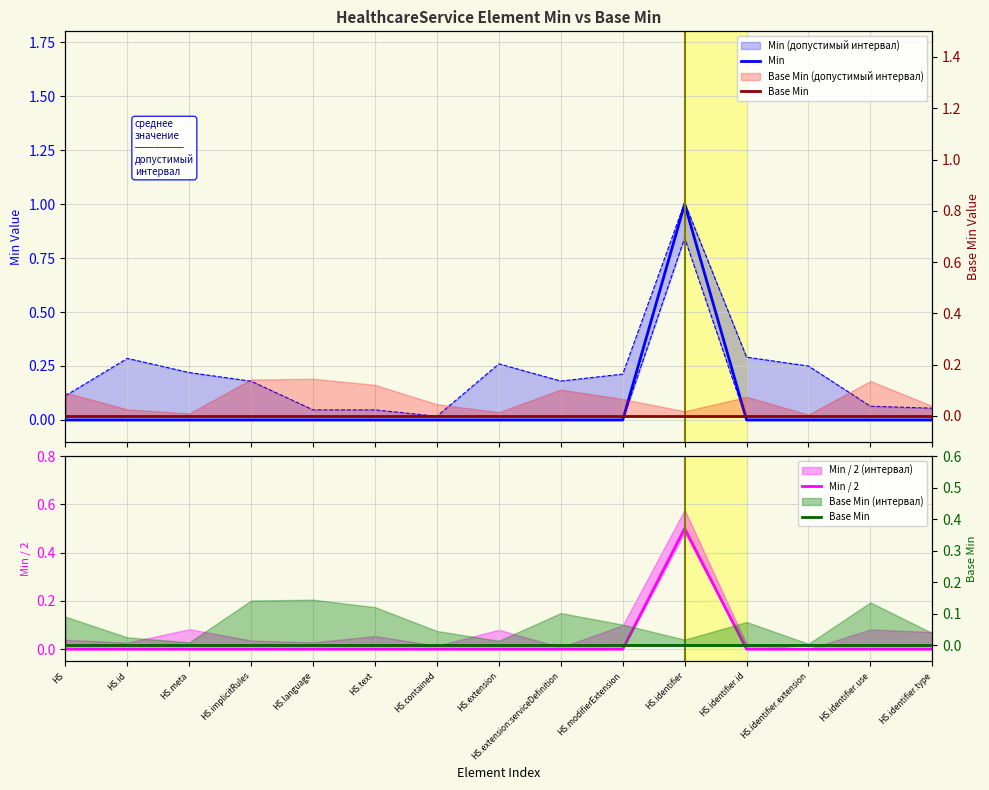

The Min series shows 0.0 at HS.id. True or false?

True